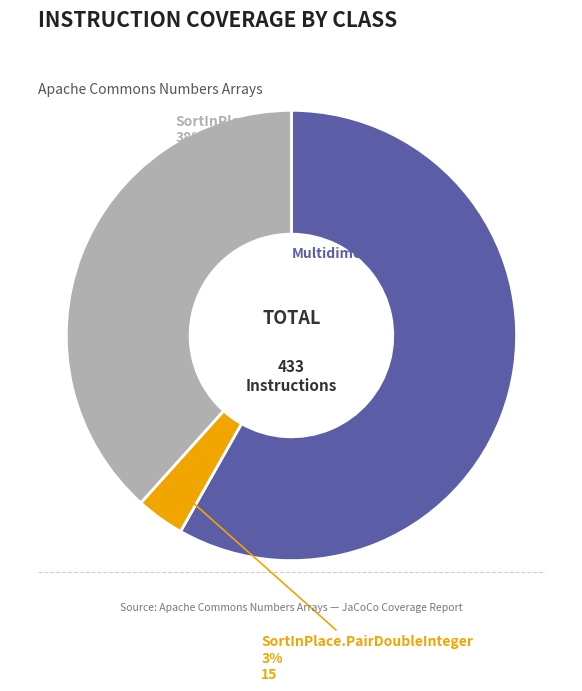

Count the number of slices in the pie.

3